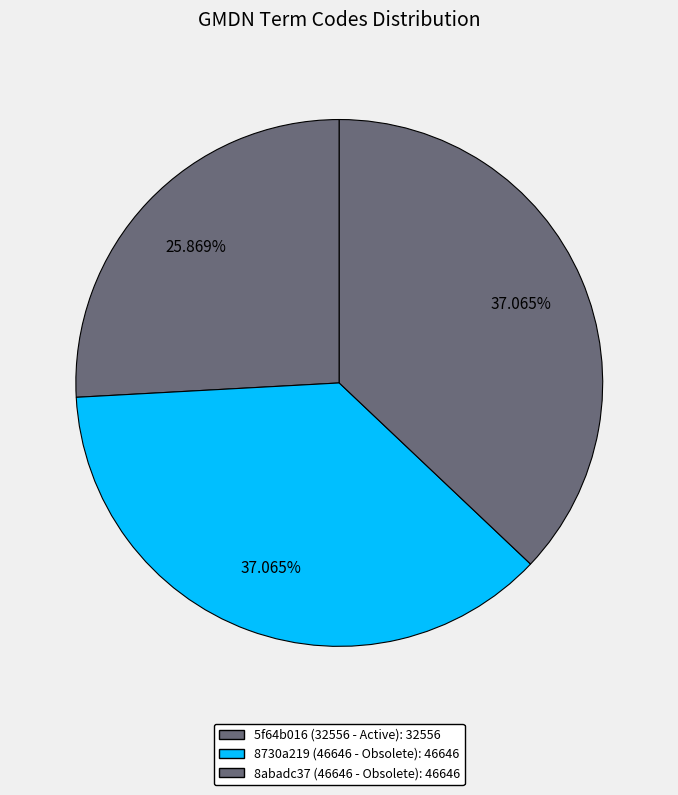

Approximately how many times larger is the value at 8730a219 (46646 - Obsolete) compared to 8abadc37 (46646 - Obsolete)?

1.0